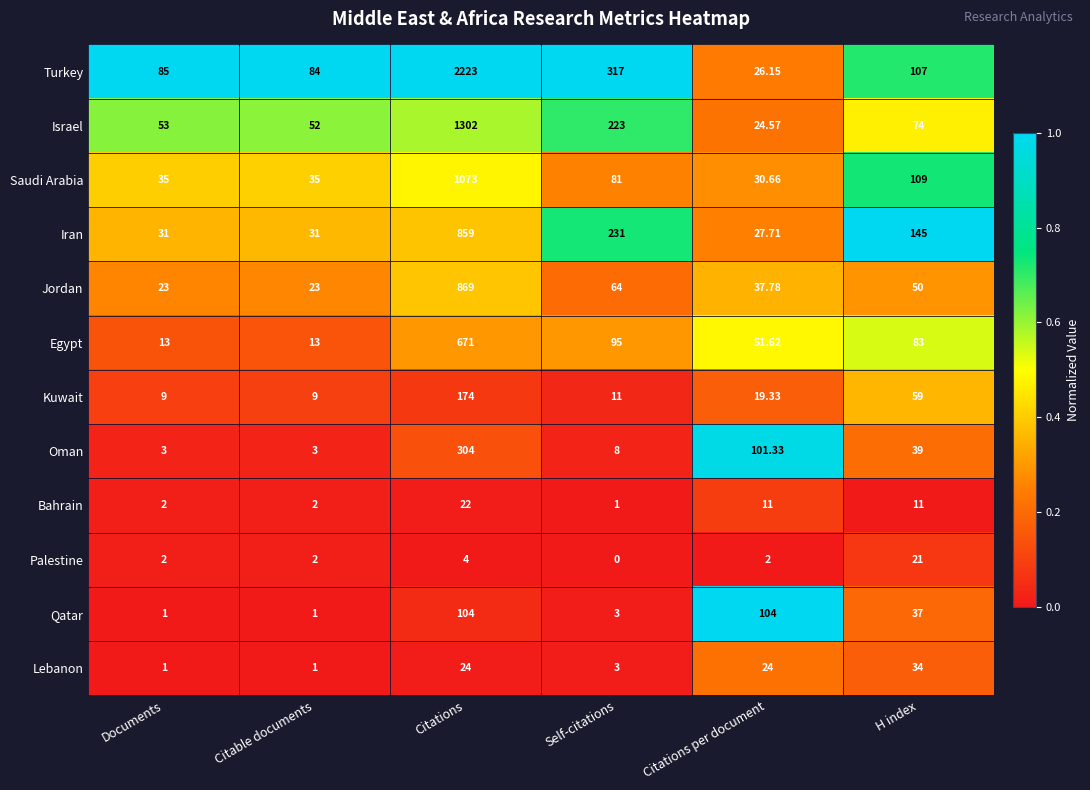

Where does the Kuwait series first go above 19?

Citations